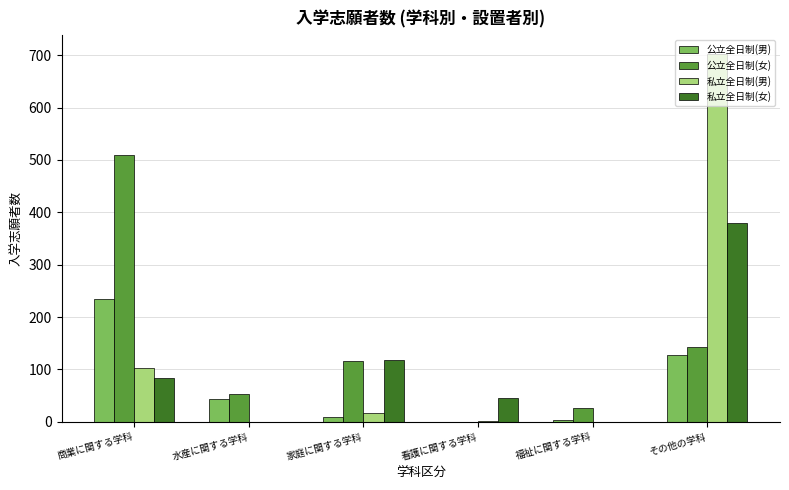

What is the average value of the 公立全日制(女) series?

141